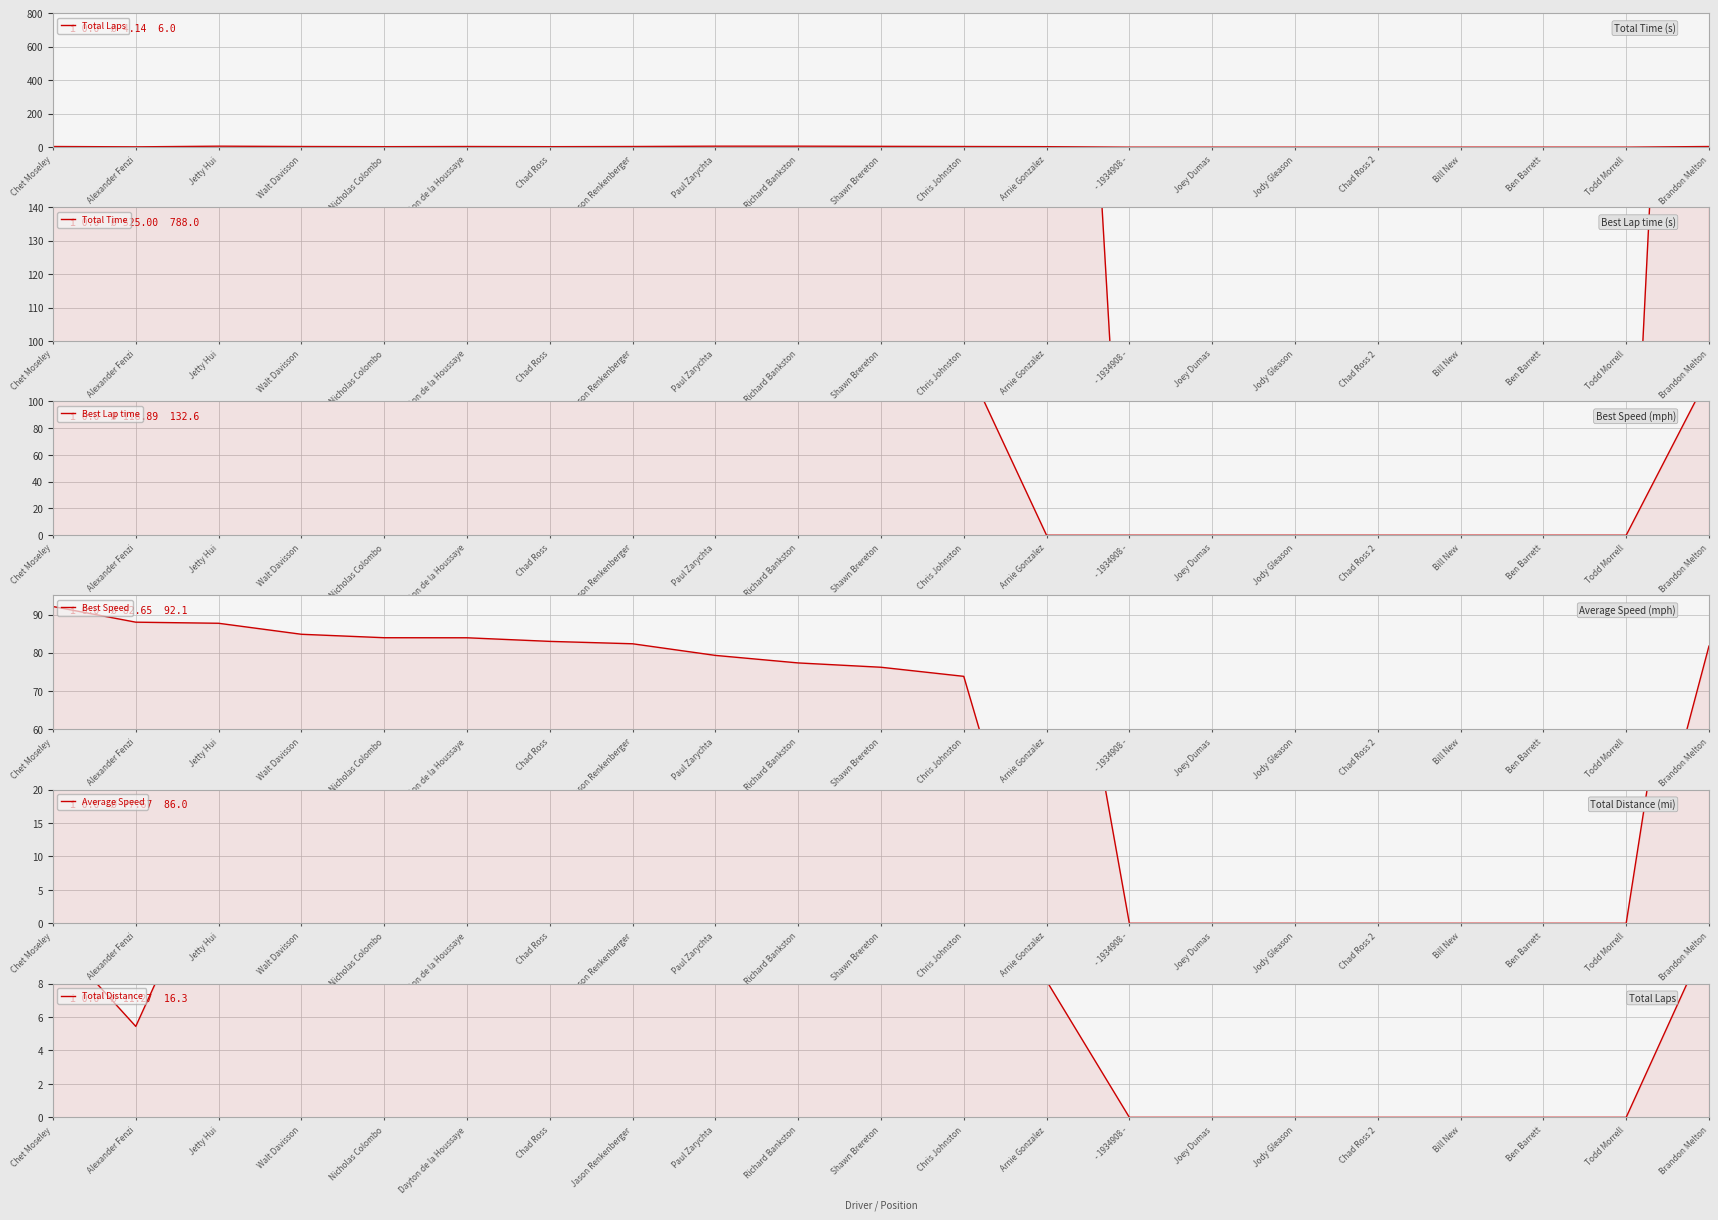

Where is the first local maximum for Average Speed?

Jetty Hui